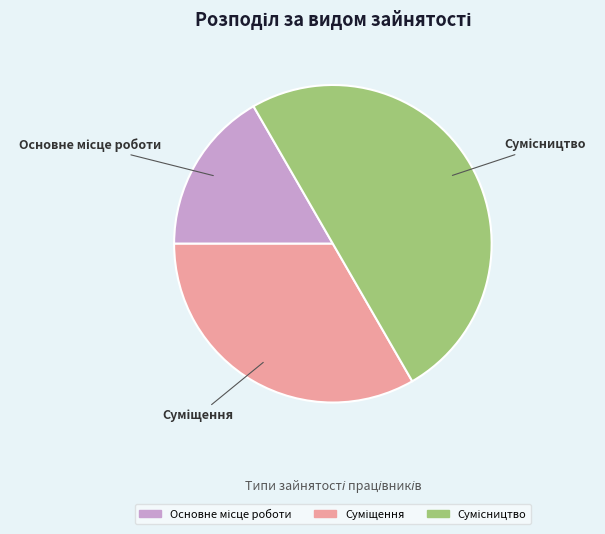

What percentage is the Основне місце роботи slice, to the nearest percent?

17%